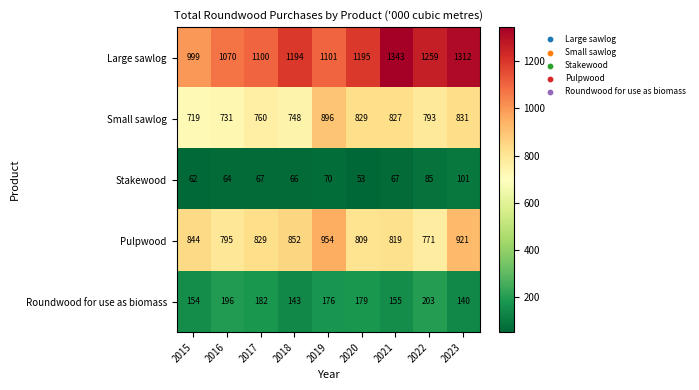

Where is Stakewood nearest to the value 77?

2019